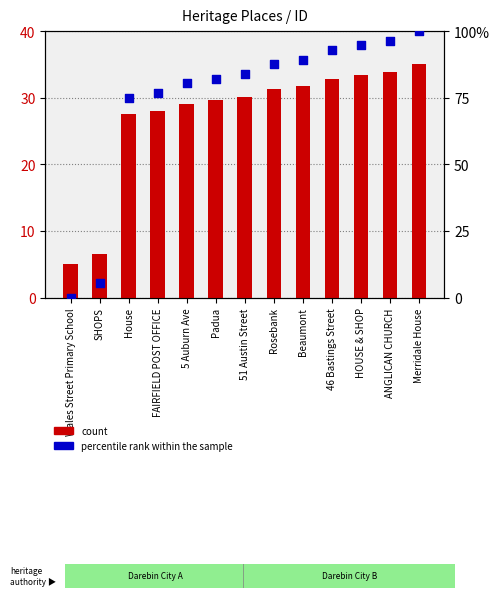

Which series has the widest spread of Y values?

percentile rank within the sample